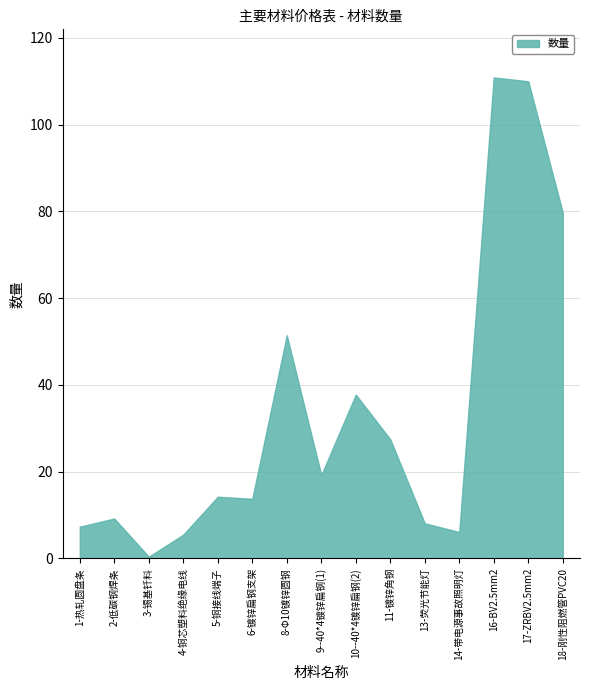

Which category has the lowest value across all series?

3-锡基钎料